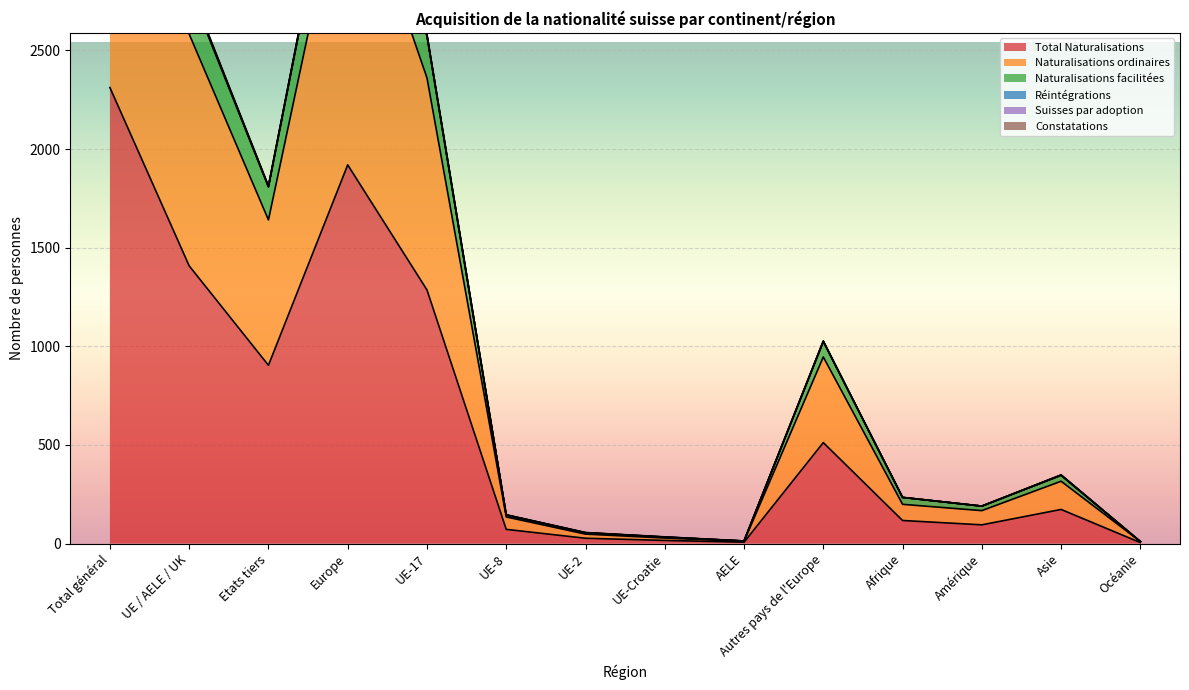

What is the label of the 8th point from the right?

UE-2